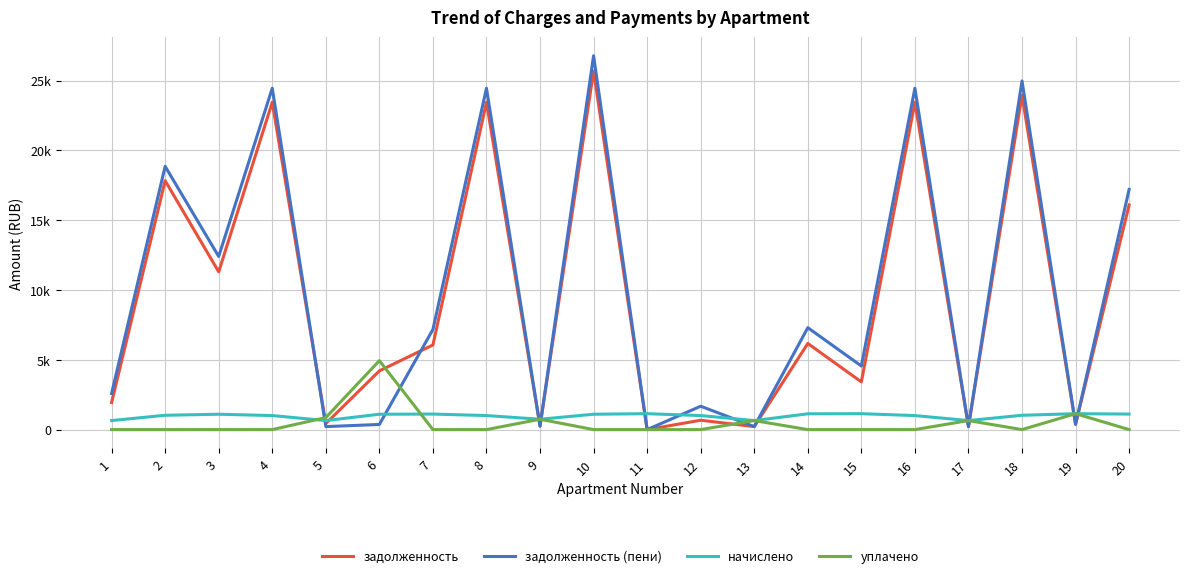

What are all the series names shown in the legend?

задолженность, задолженность (пени), начислено, уплачено